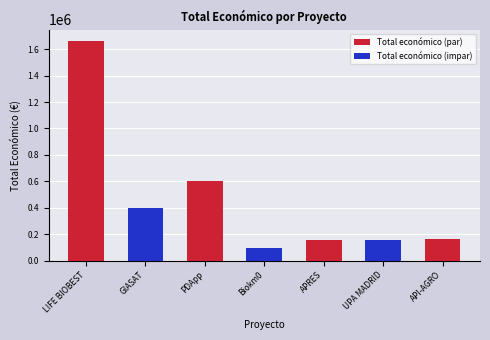

Count the number of data series in this chart.

1